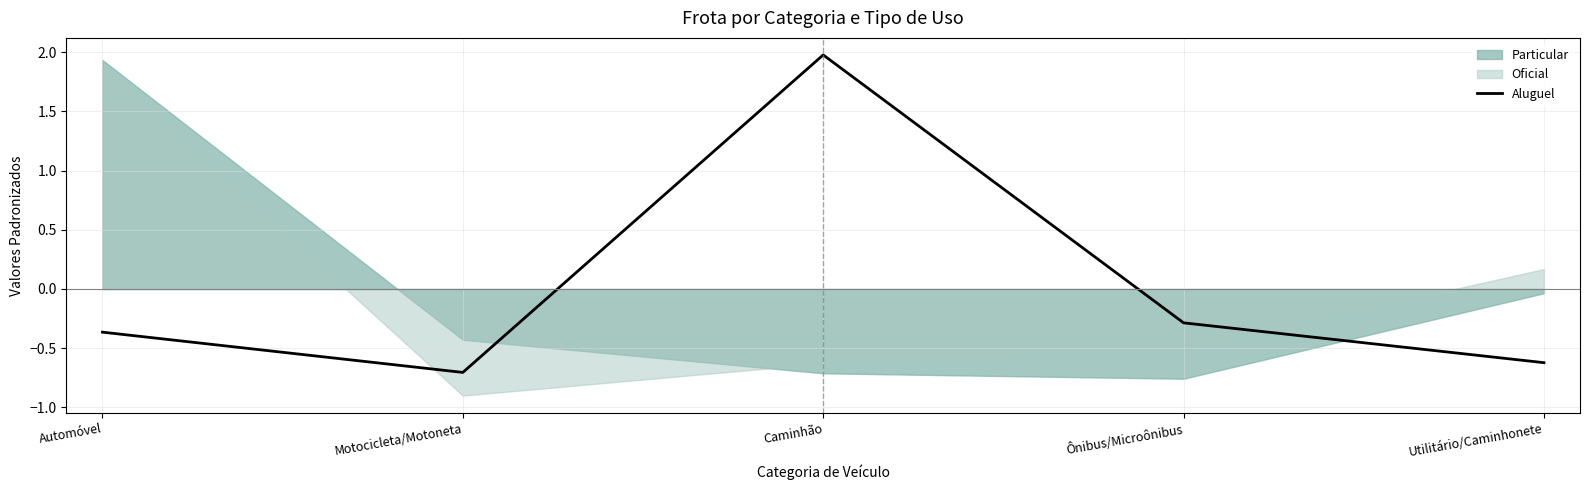

List the labels in order of Aluguel value, largest first.

Caminhão, Ônibus/Microônibus, Automóvel, Utilitário/Caminhonete, Motocicleta/Motoneta